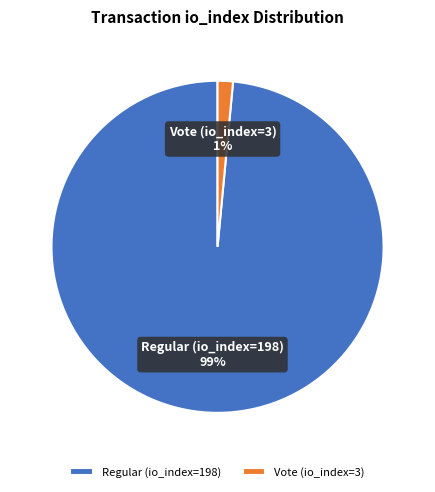

Rank the categories by value from lowest to highest.

Vote (io_index=3), Regular (io_index=198)